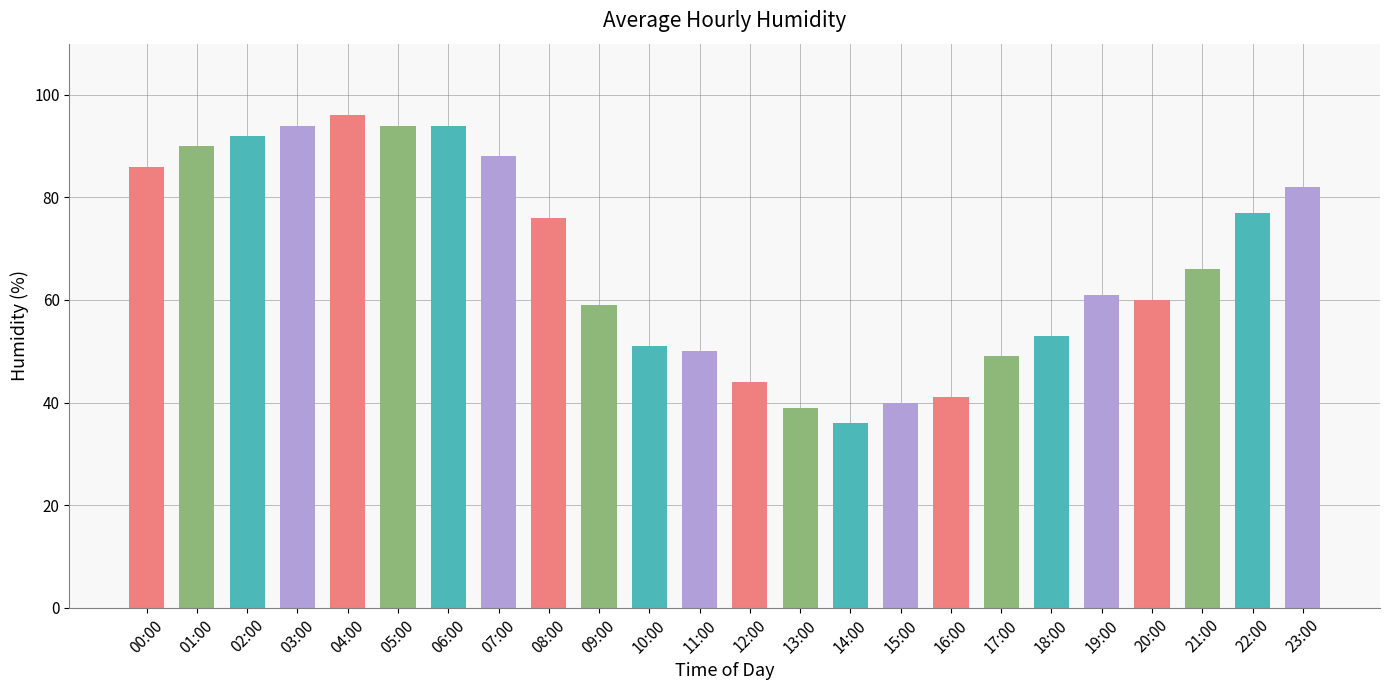

The chart shows a value of 130 at 03:00. True or false?

False